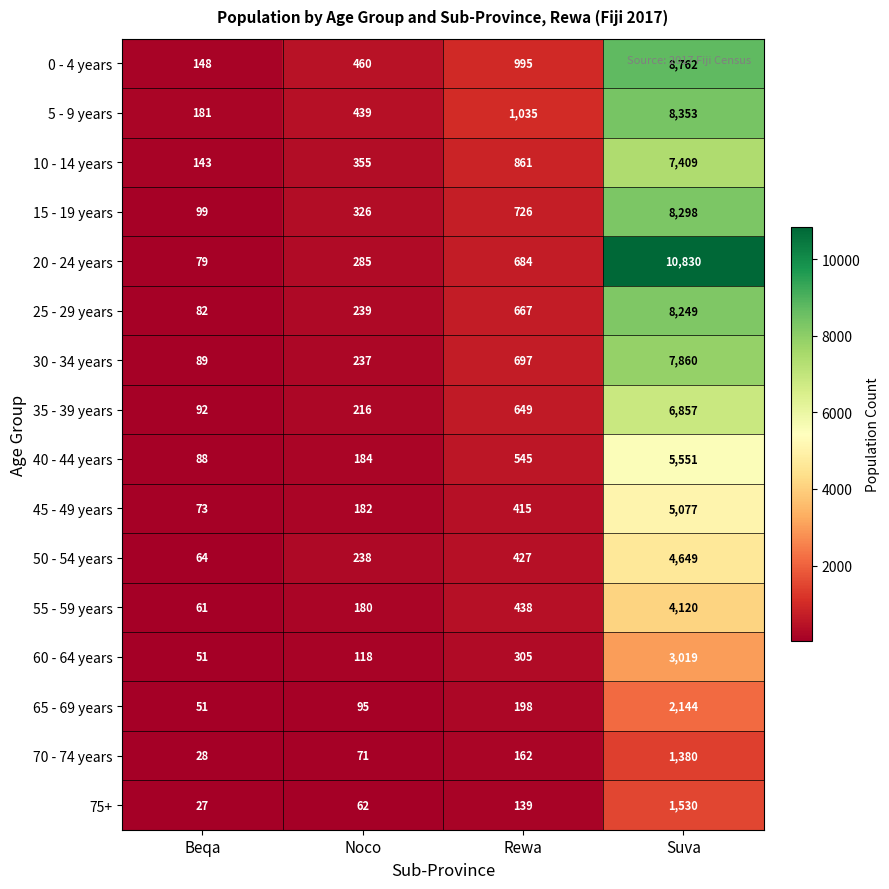

At which label is 65 - 69 years closest to 1097?

Rewa